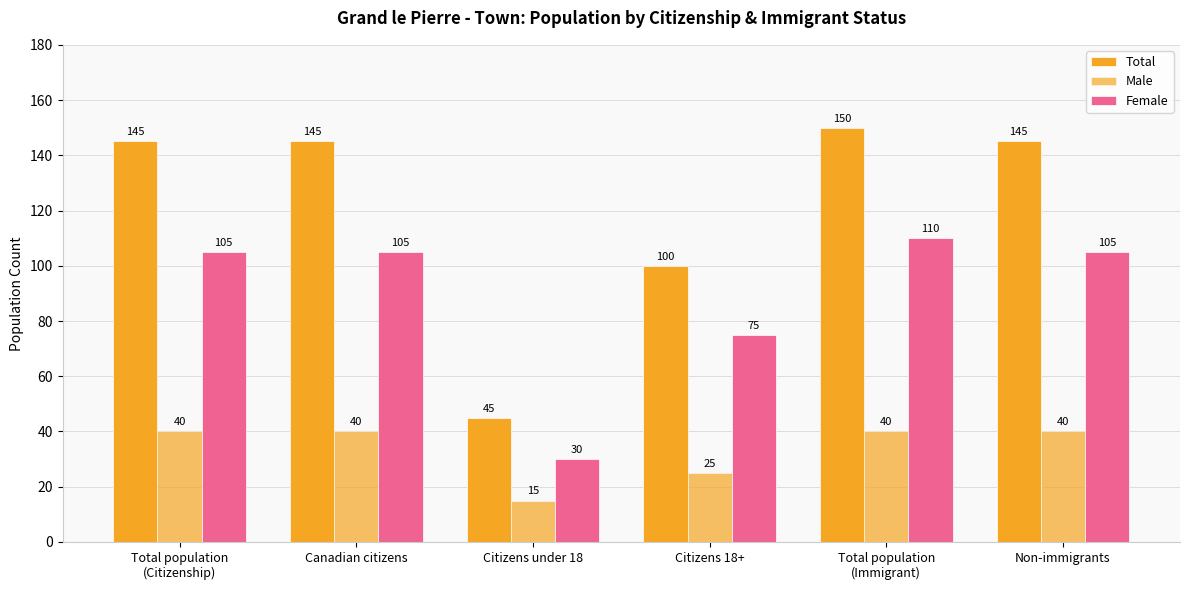

Rank the series by their maximum value, from lowest to highest.

Male, Female, Total